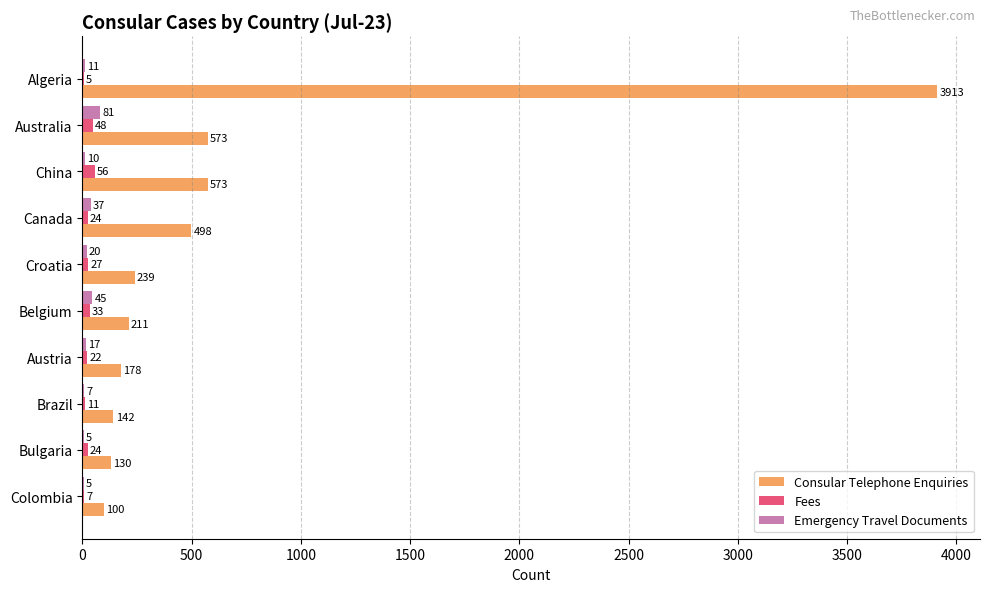

What is the sum of the Fees values at Australia and Algeria?

53